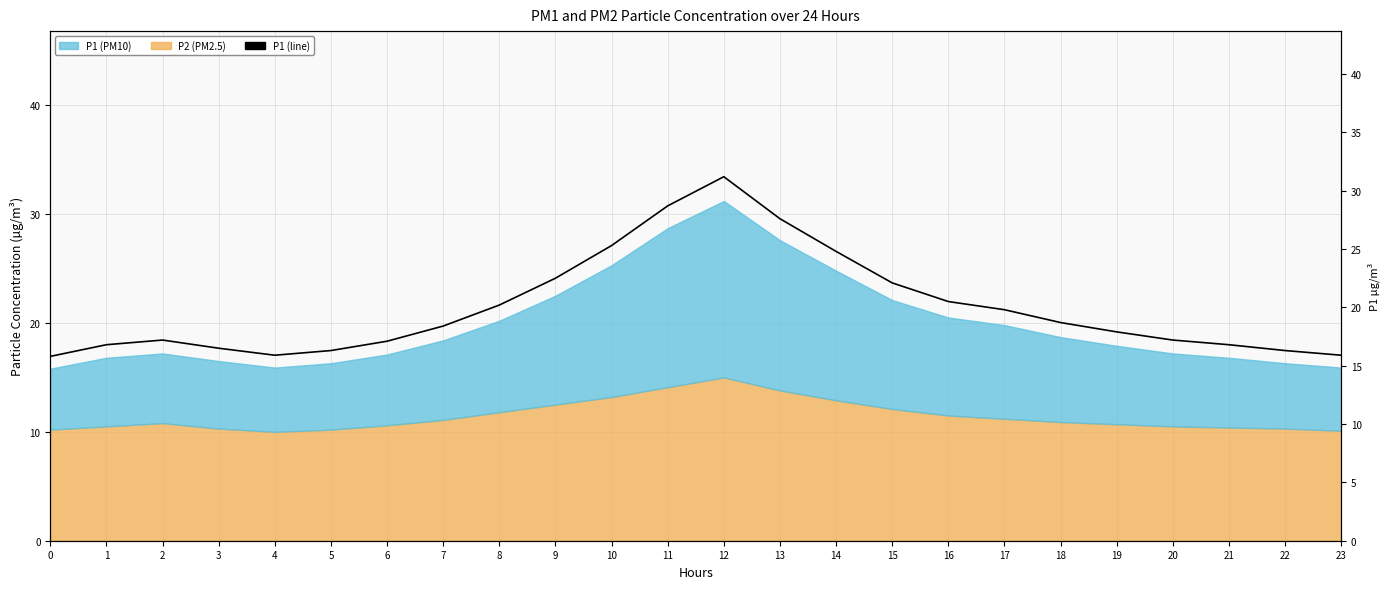

What is the change in value from 0 to 21?

+1.0